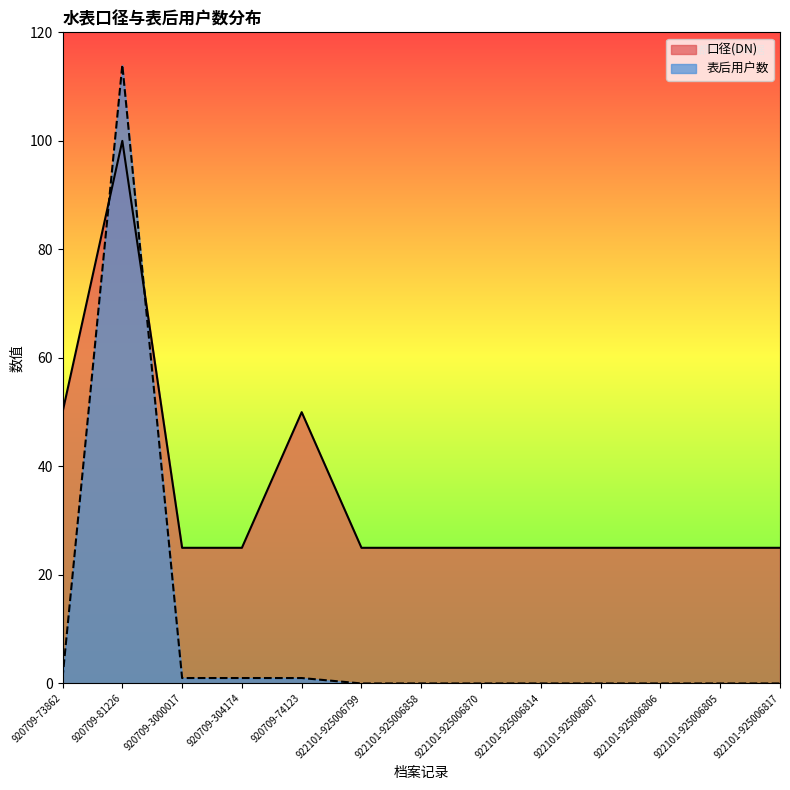

What position from the left is 922101-925006805?

12